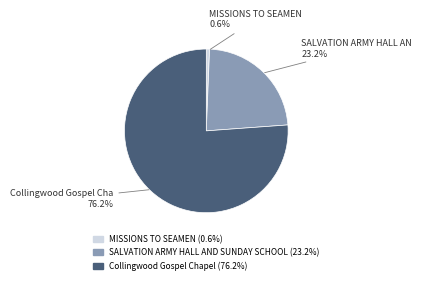

Is there a majority slice in this chart?

Yes